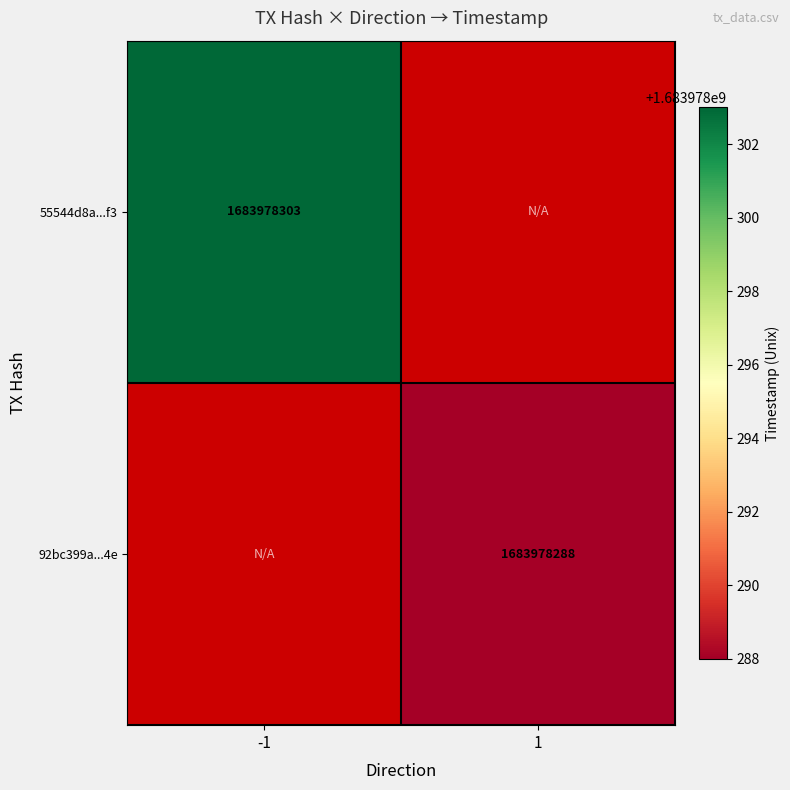

Which series has the largest total across all categories?

55544d8a2d60c4243bb748d5ff25a81282f6af3